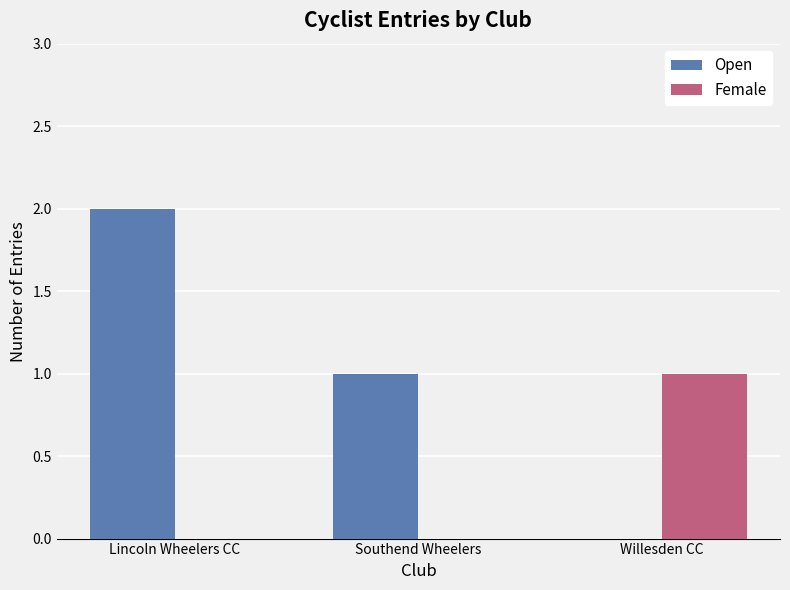

The value of Female at Willesden CC is 1. True or false?

True